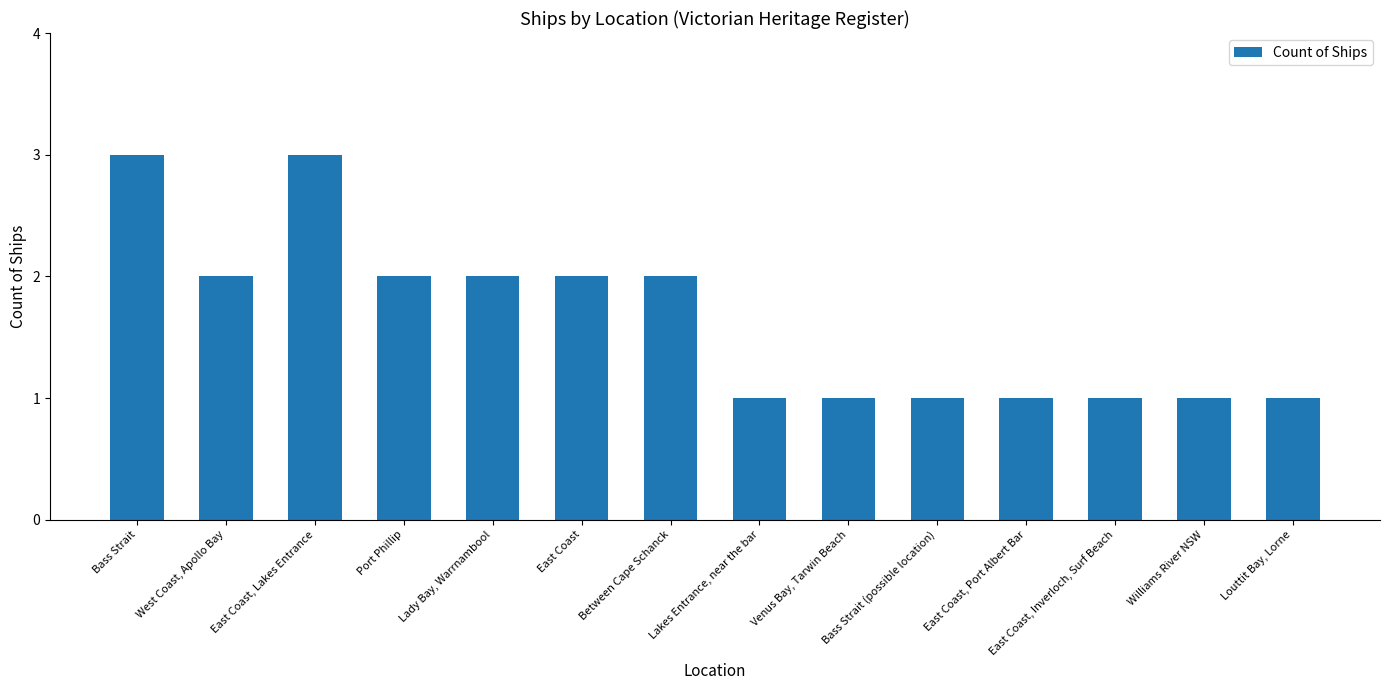

What is the difference between the maximum and minimum values?

2